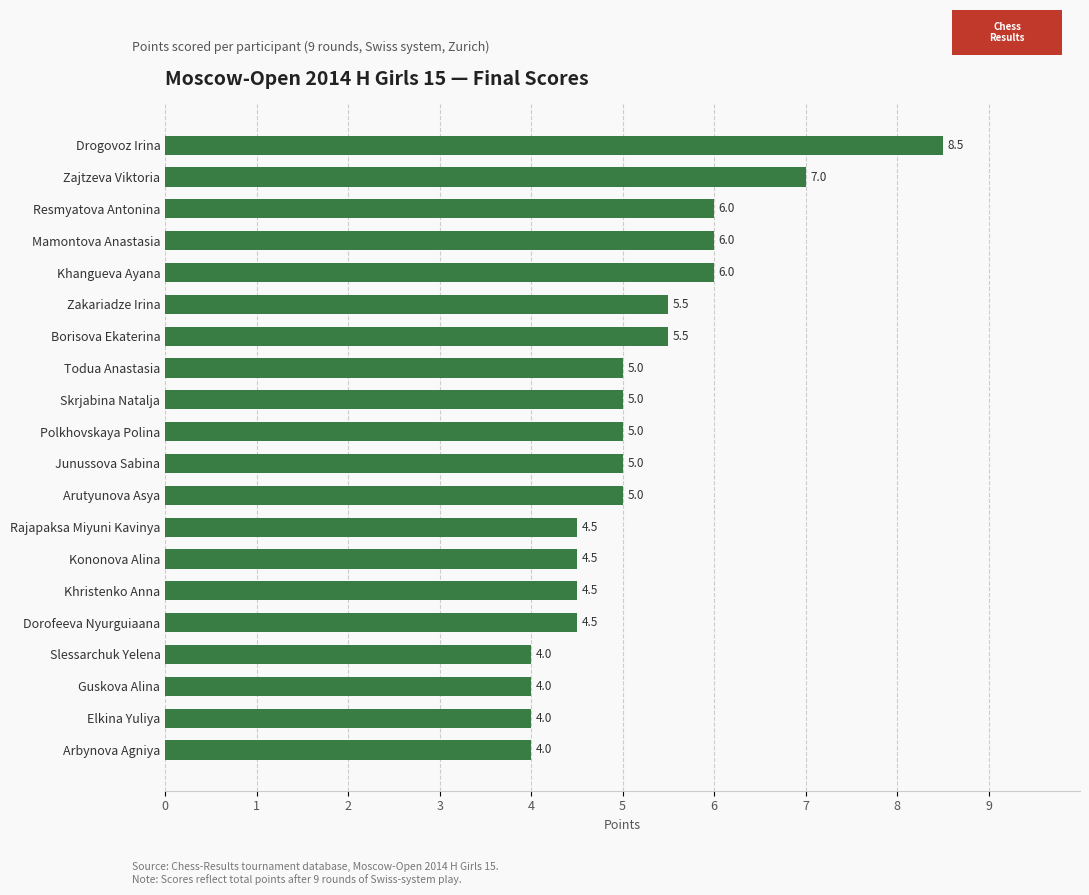

True or false: the data shows 4.5 at Rajapaksa Miyuni Kavinya.

True